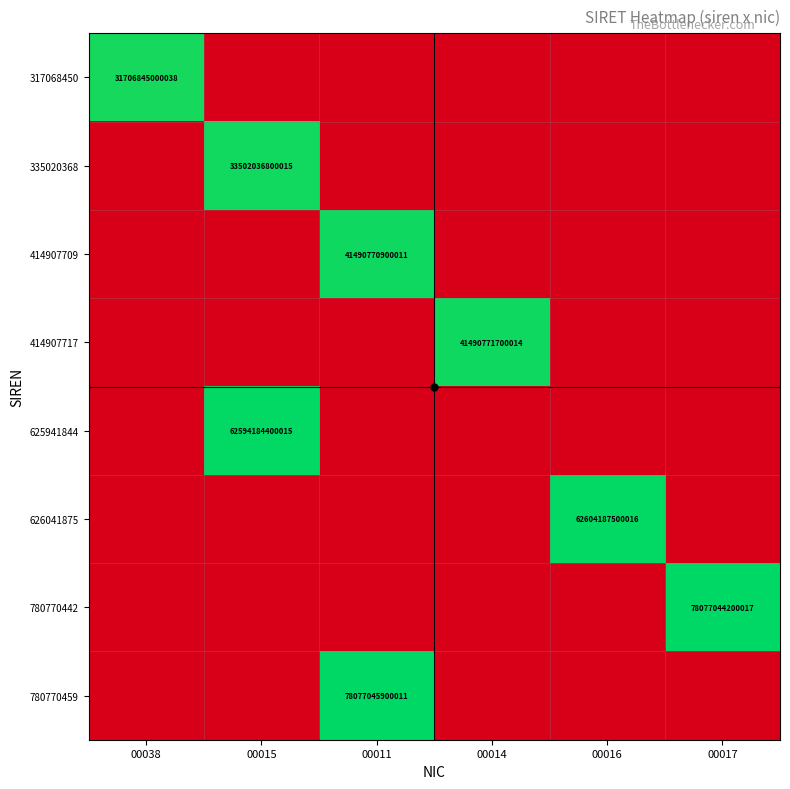

True or false: 414907717 has a value of 41490771700014 at 00014.

True